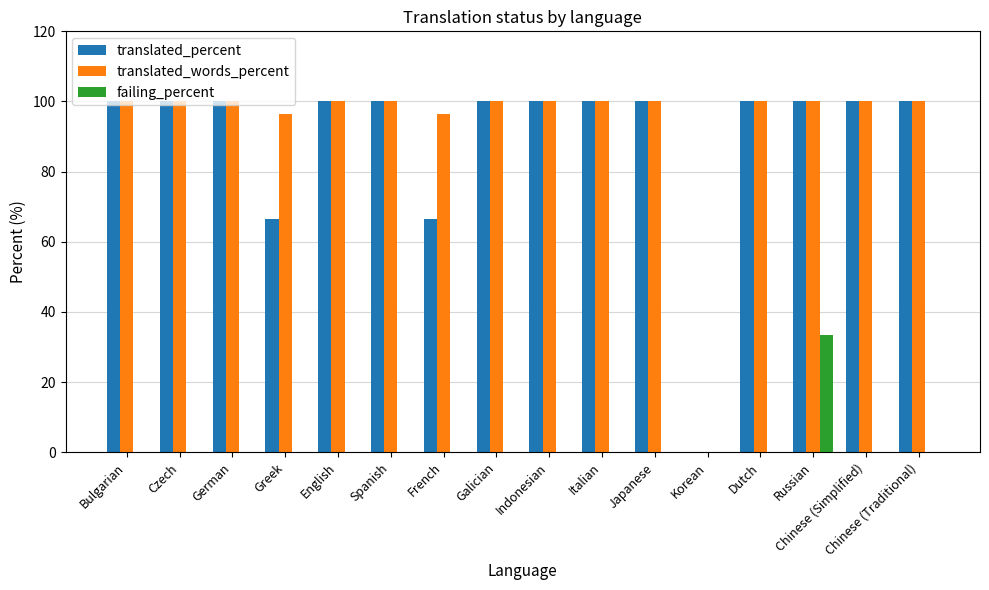

How many groups of bars are there?

16